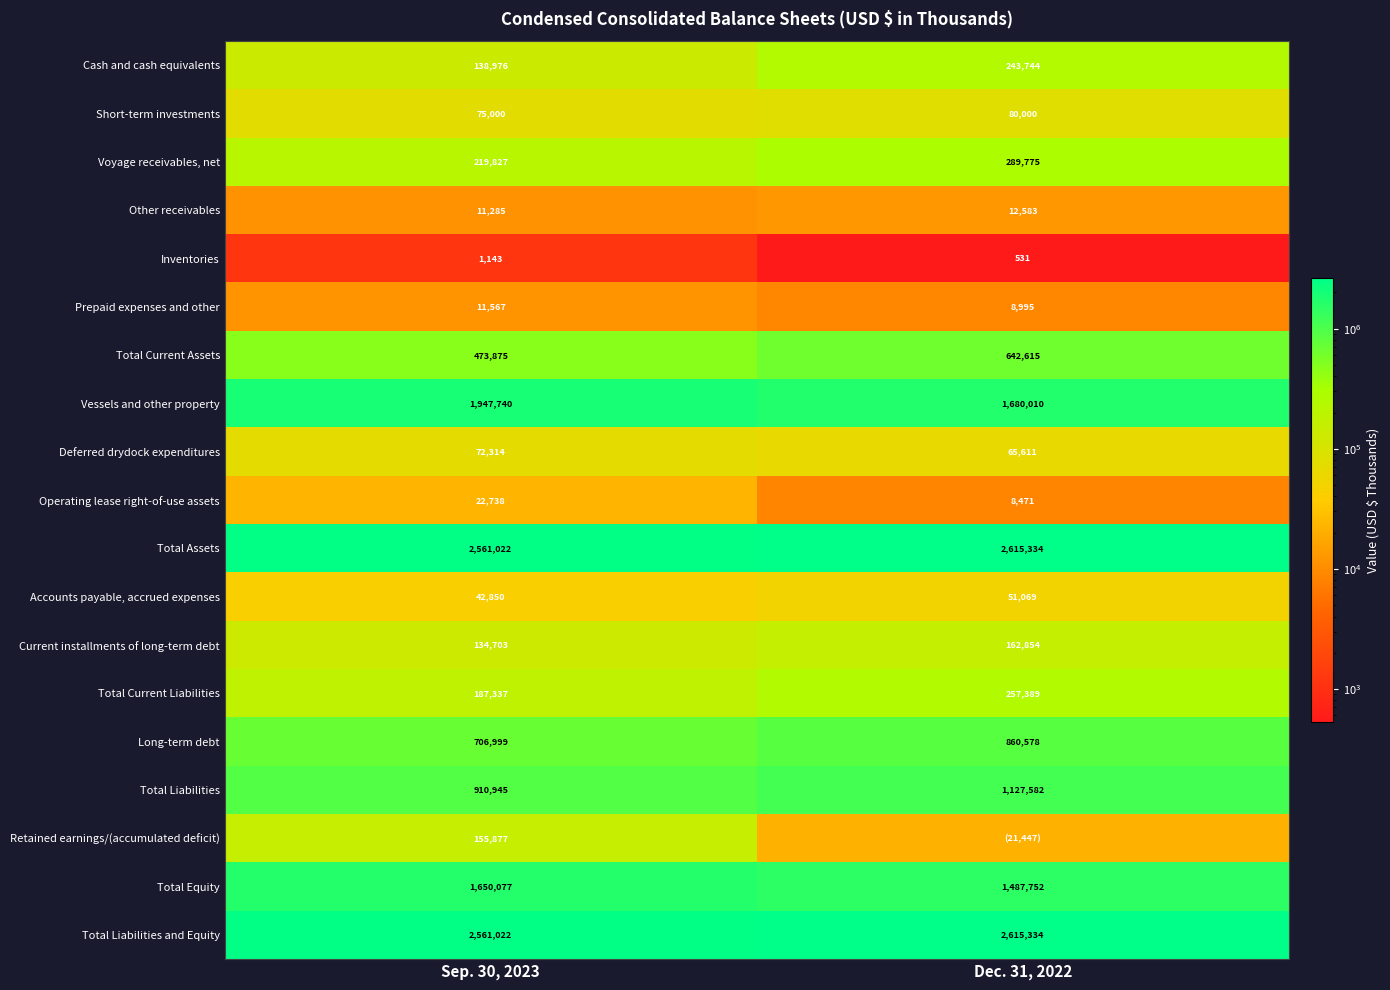

Is it true that Total Liabilities equals 910945 at Sep. 30, 2023?

True